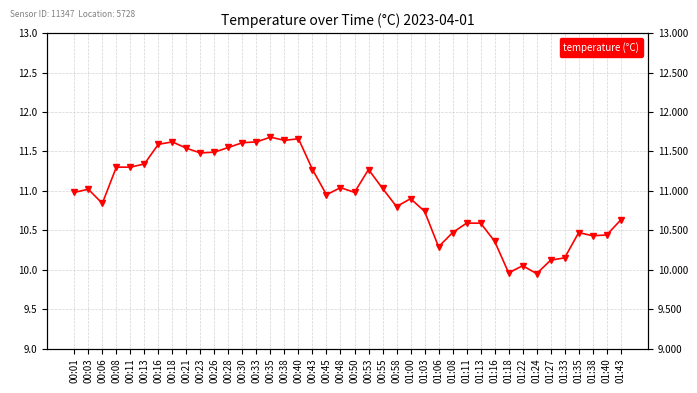

The value at 01:24 is 16.8. True or false?

False